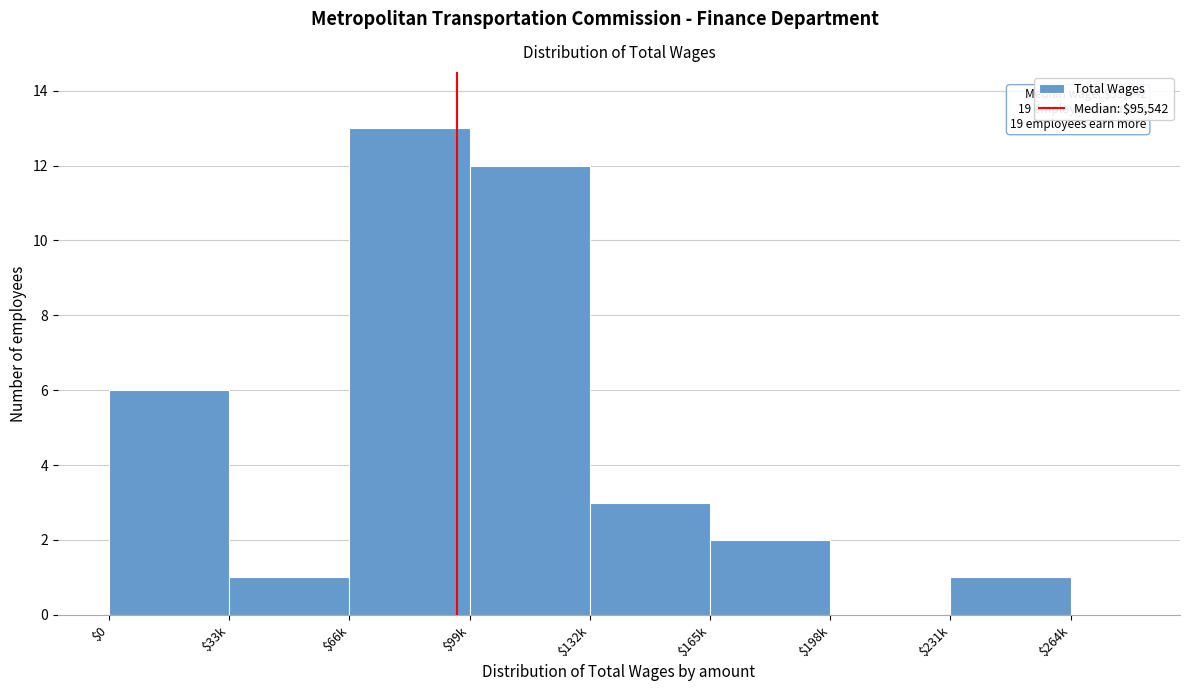

Is it true that the value at $198k is -9?

False